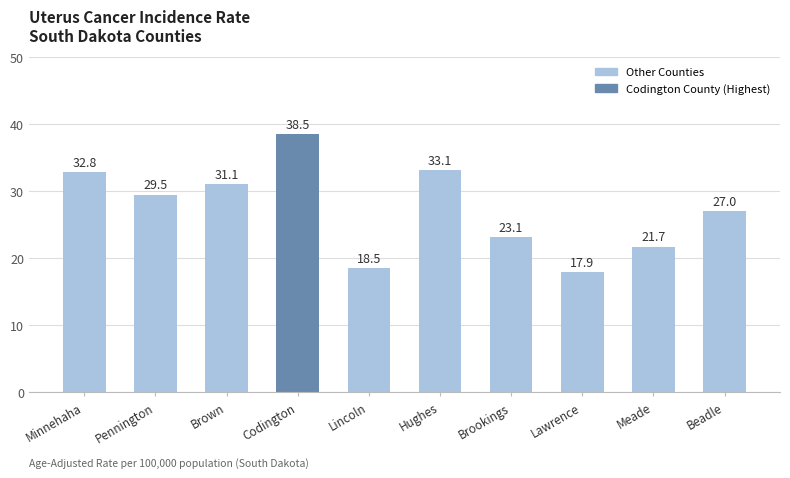

What is the approximate value at Hughes?

33.1